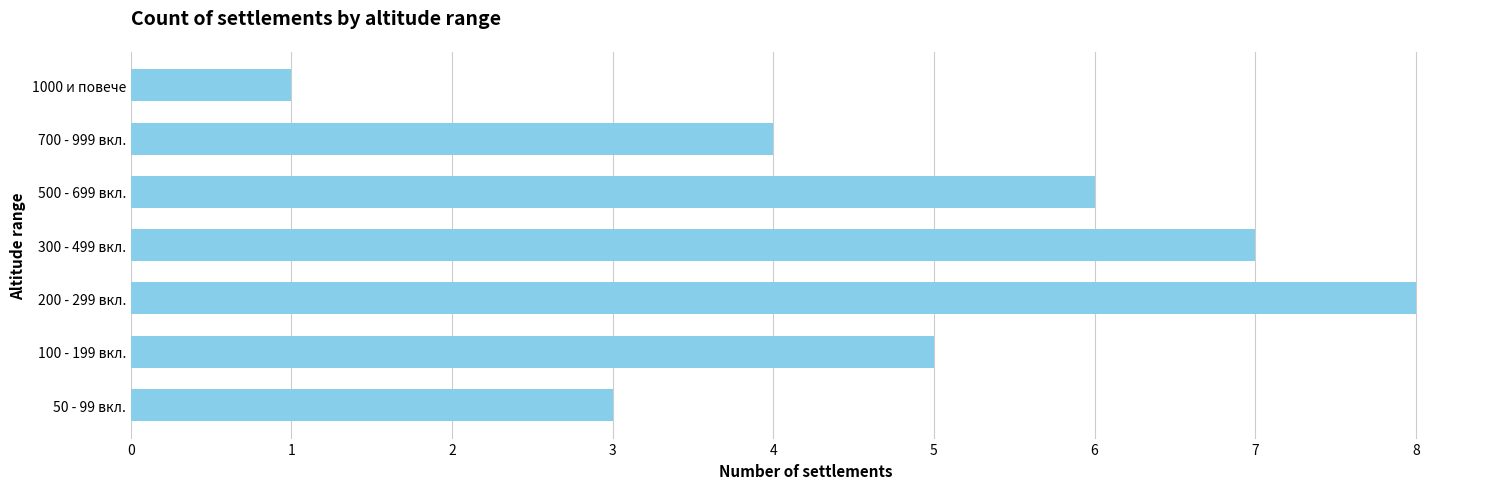

What is the difference between the maximum and minimum values?

7